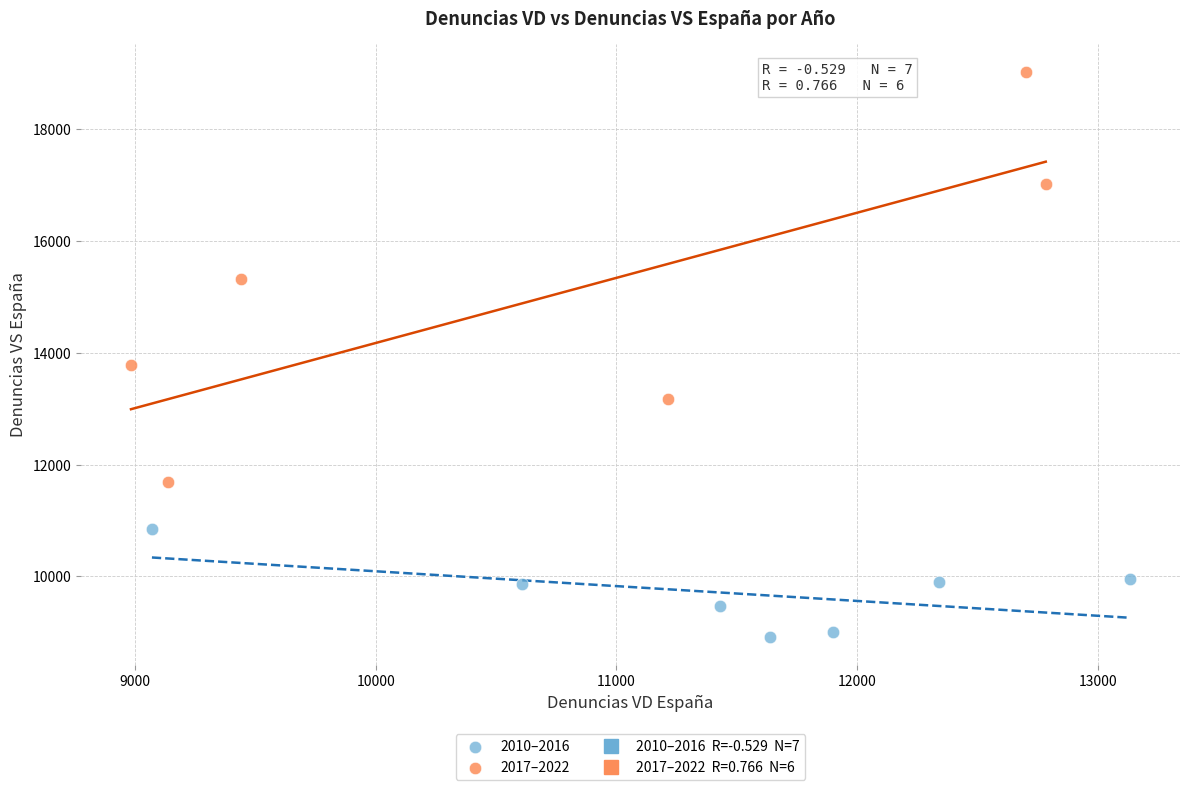

Which series has the widest spread of Y values?

2017–2022